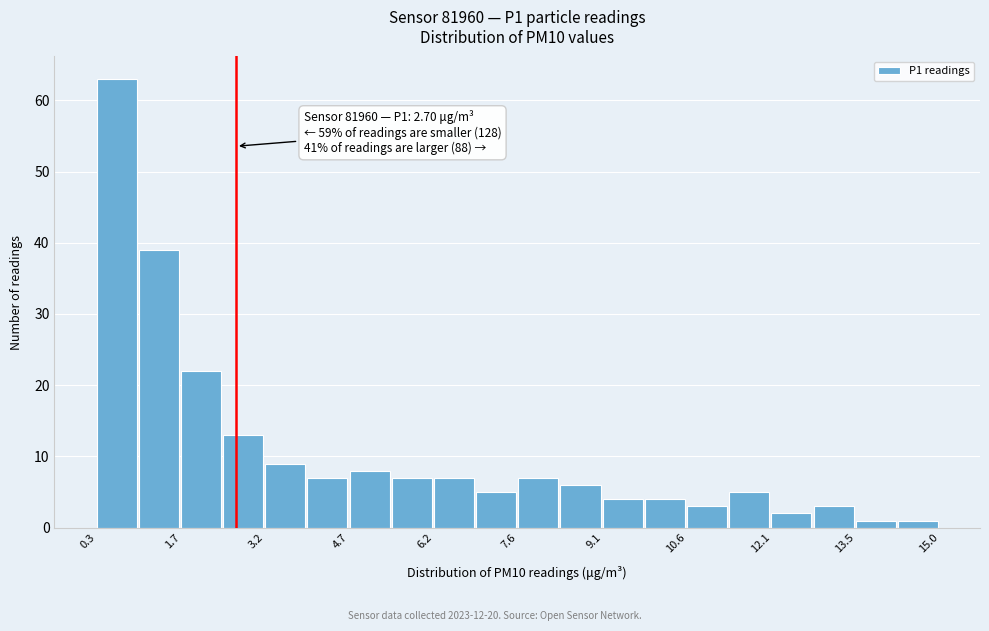

Around what value on the x-axis is the tallest bar? Give the approximate position of its centre, as read against the axis.

0.6